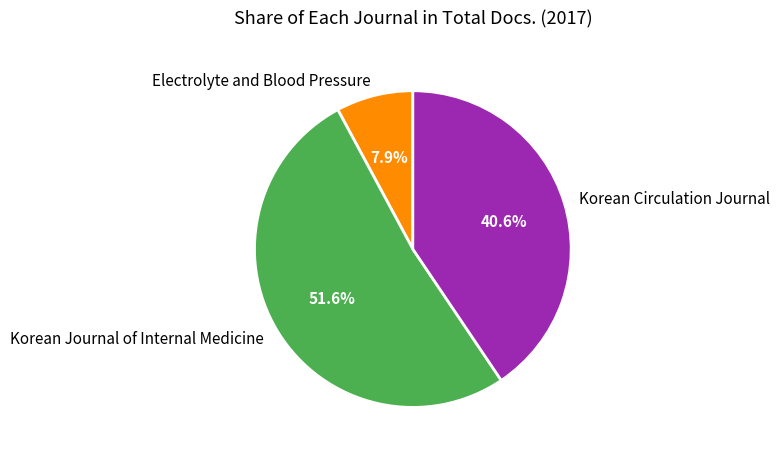

Between Korean Journal of Internal Medicine and Electrolyte and Blood Pressure, which is larger?

Korean Journal of Internal Medicine